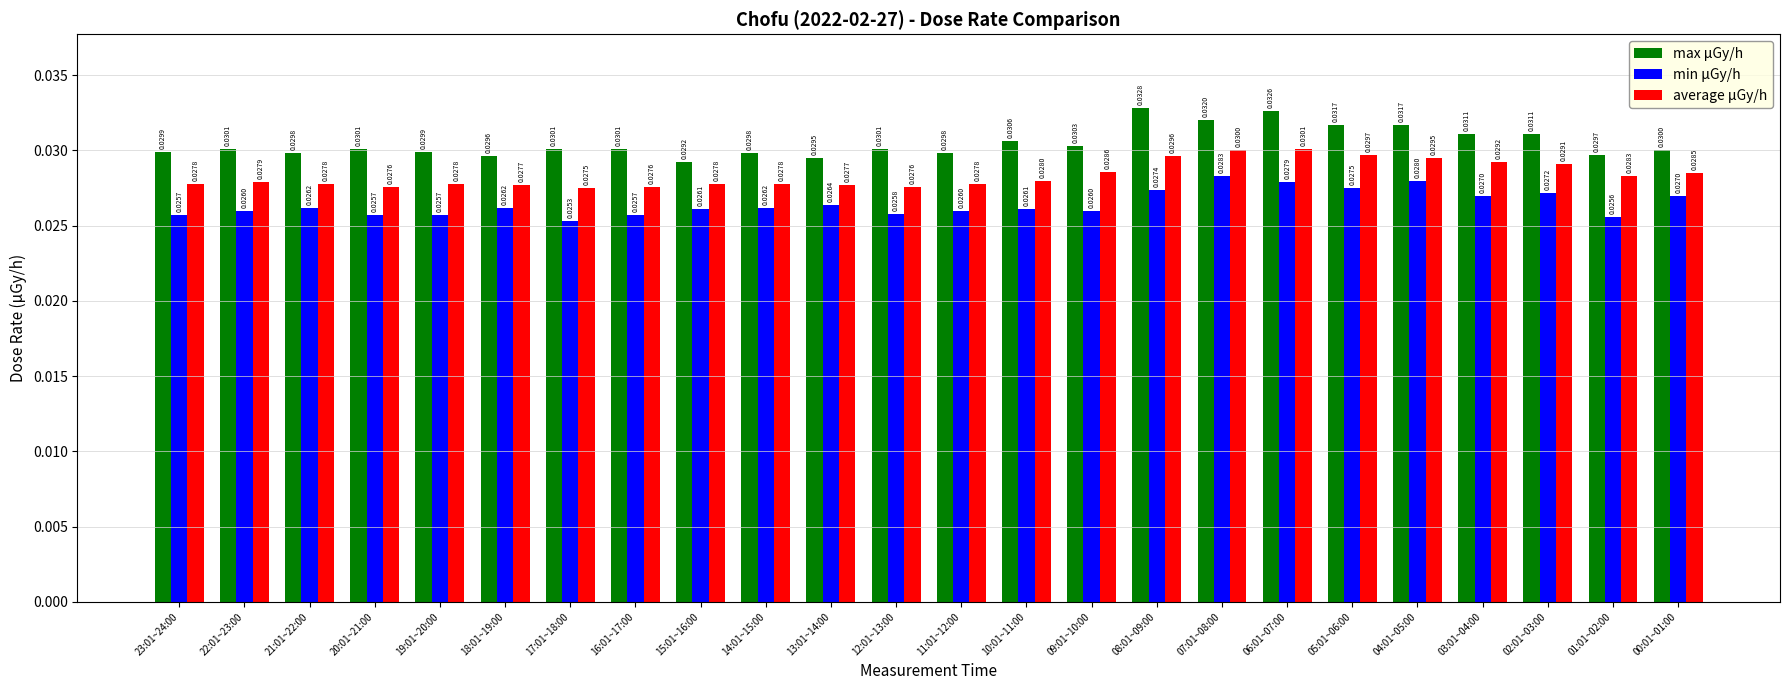

At which label is max μGy/h closest to 0?

15:01~16:00